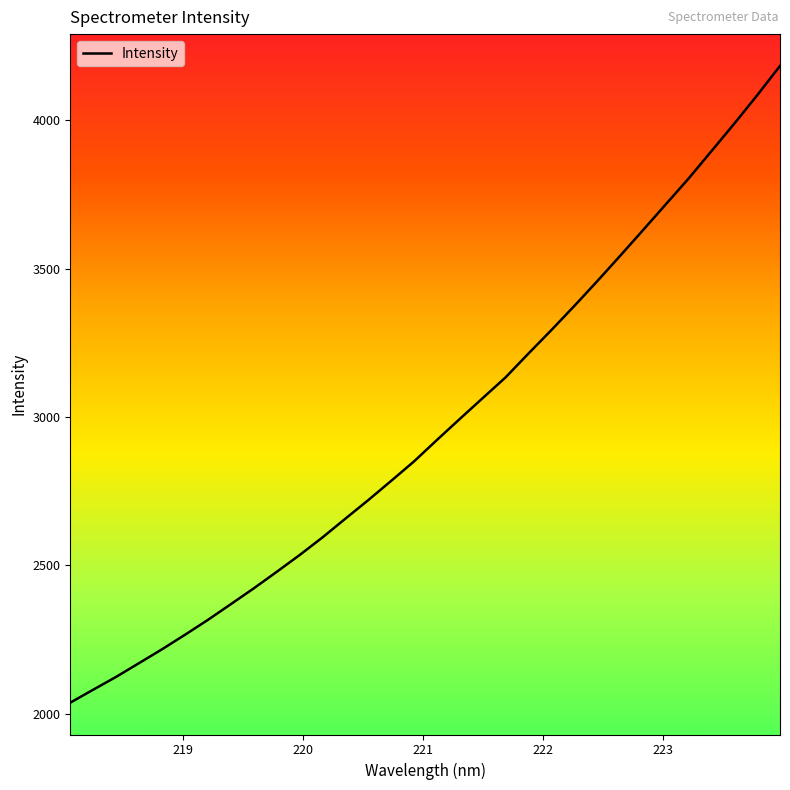

What is the difference between the maximum and minimum values?

2146.0